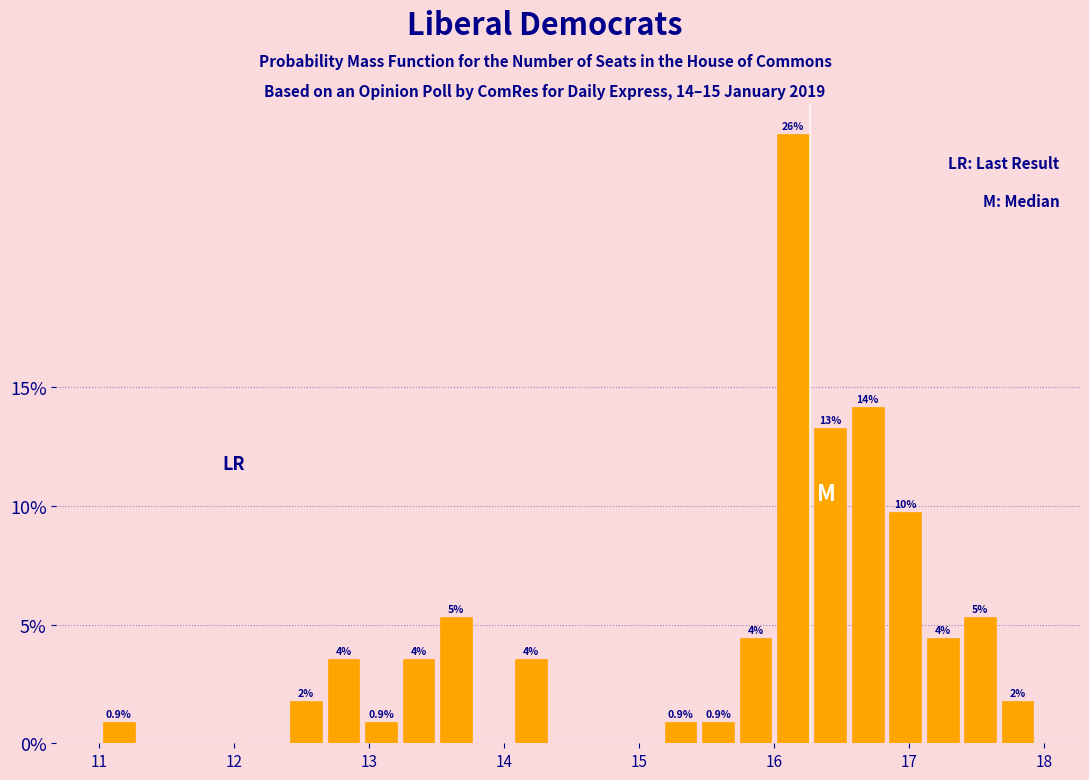

Read against the x-axis, roughly where is the centre of the tallest bar?

16.1